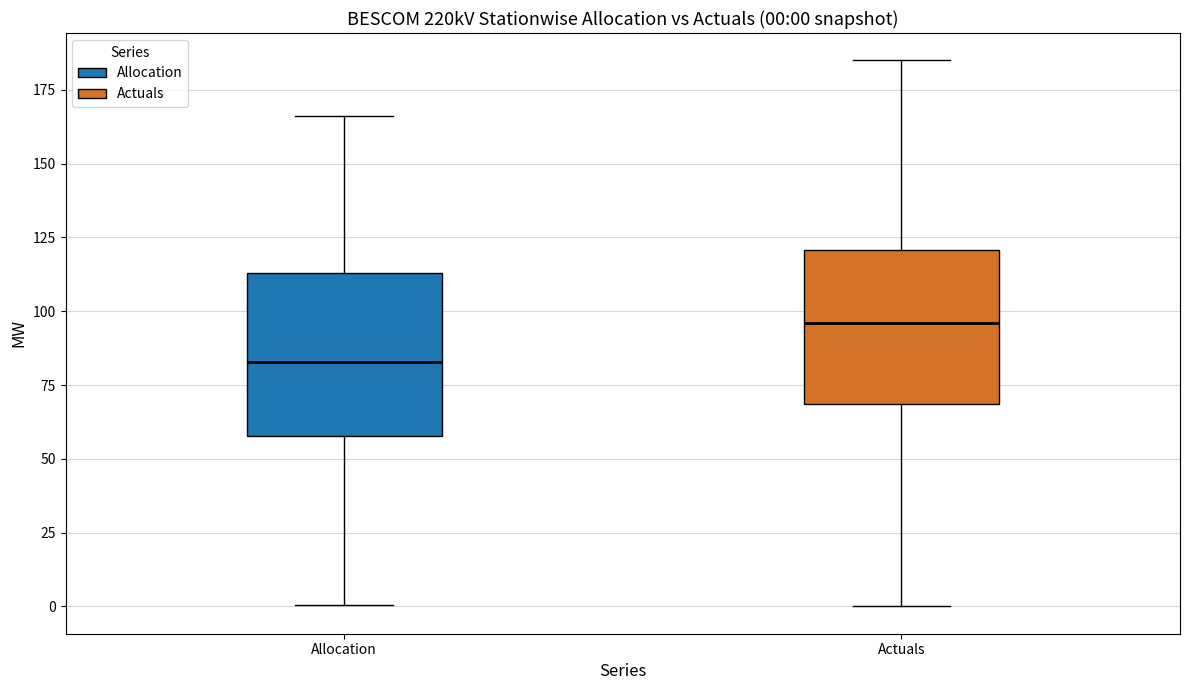

Which box has the lowest median line?

Allocation